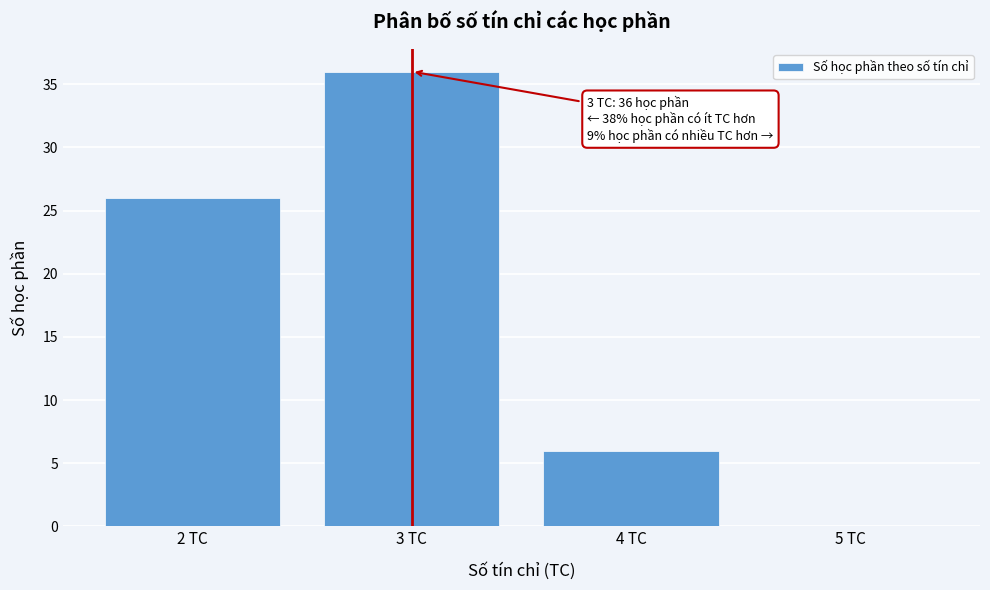

Reading left to right, list all the values displayed in this chart.

2 TC=26	3 TC=36	4 TC=6	5 TC=0